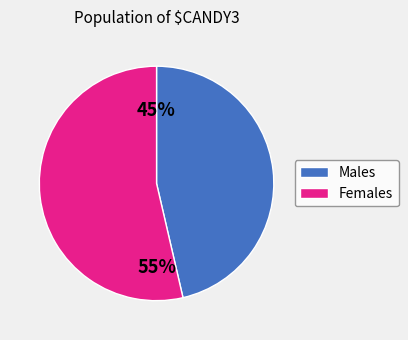

Is there any slice that represents more than half of the pie?

Yes